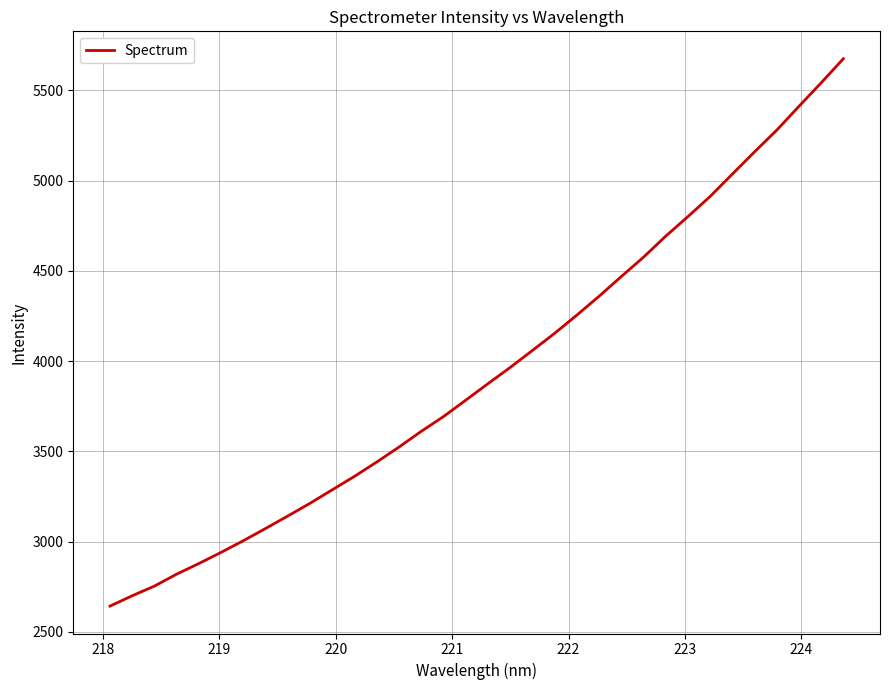

What is the greatest value displayed?

5676.1